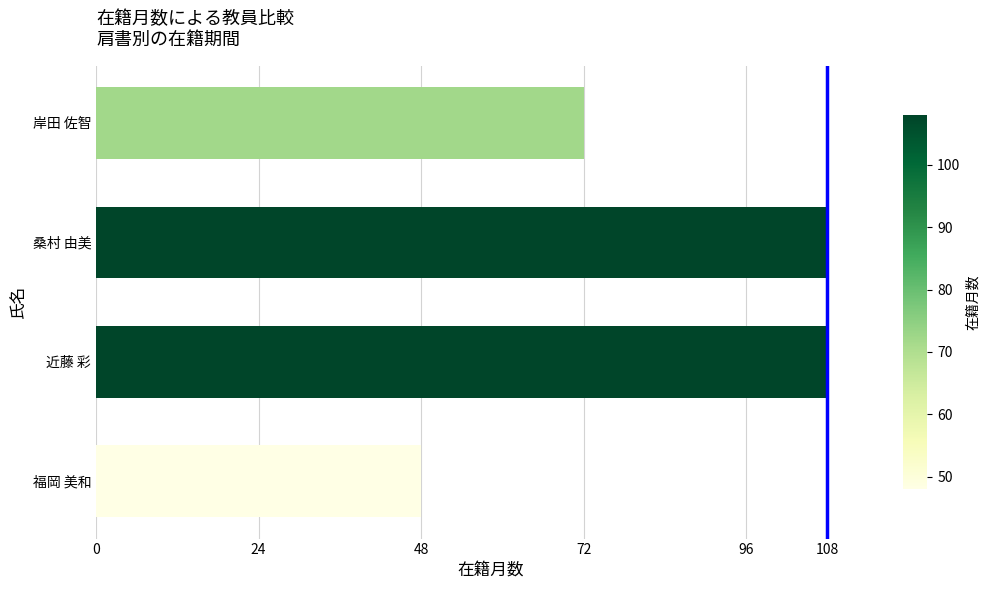

How many distinct data groups are displayed?

1